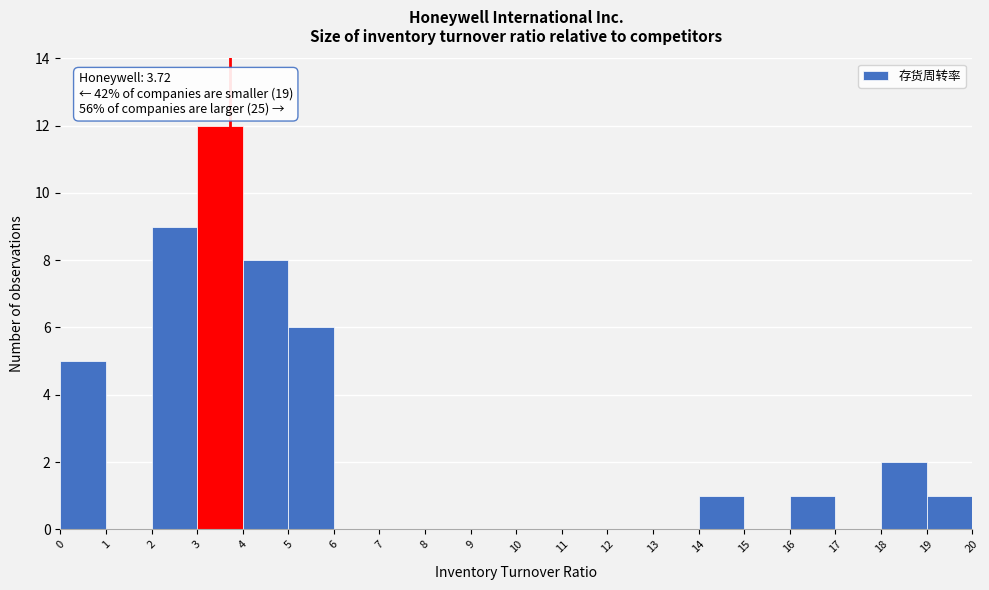

Over which range of the x-axis is the bar tallest?

3 to 4